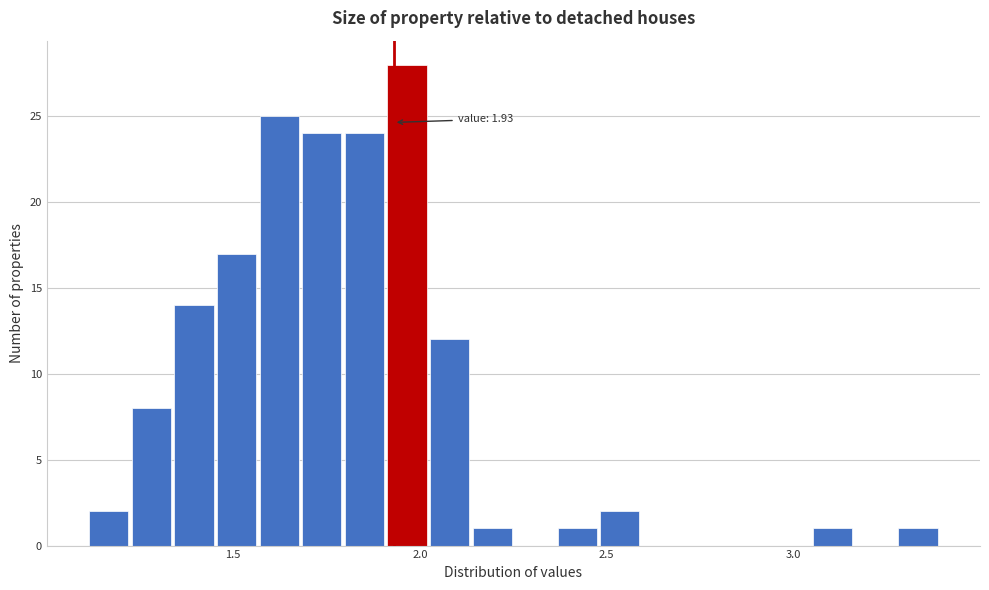

Around what value on the x-axis is the tallest bar? Give the approximate position of its centre, as read against the axis.

1.95